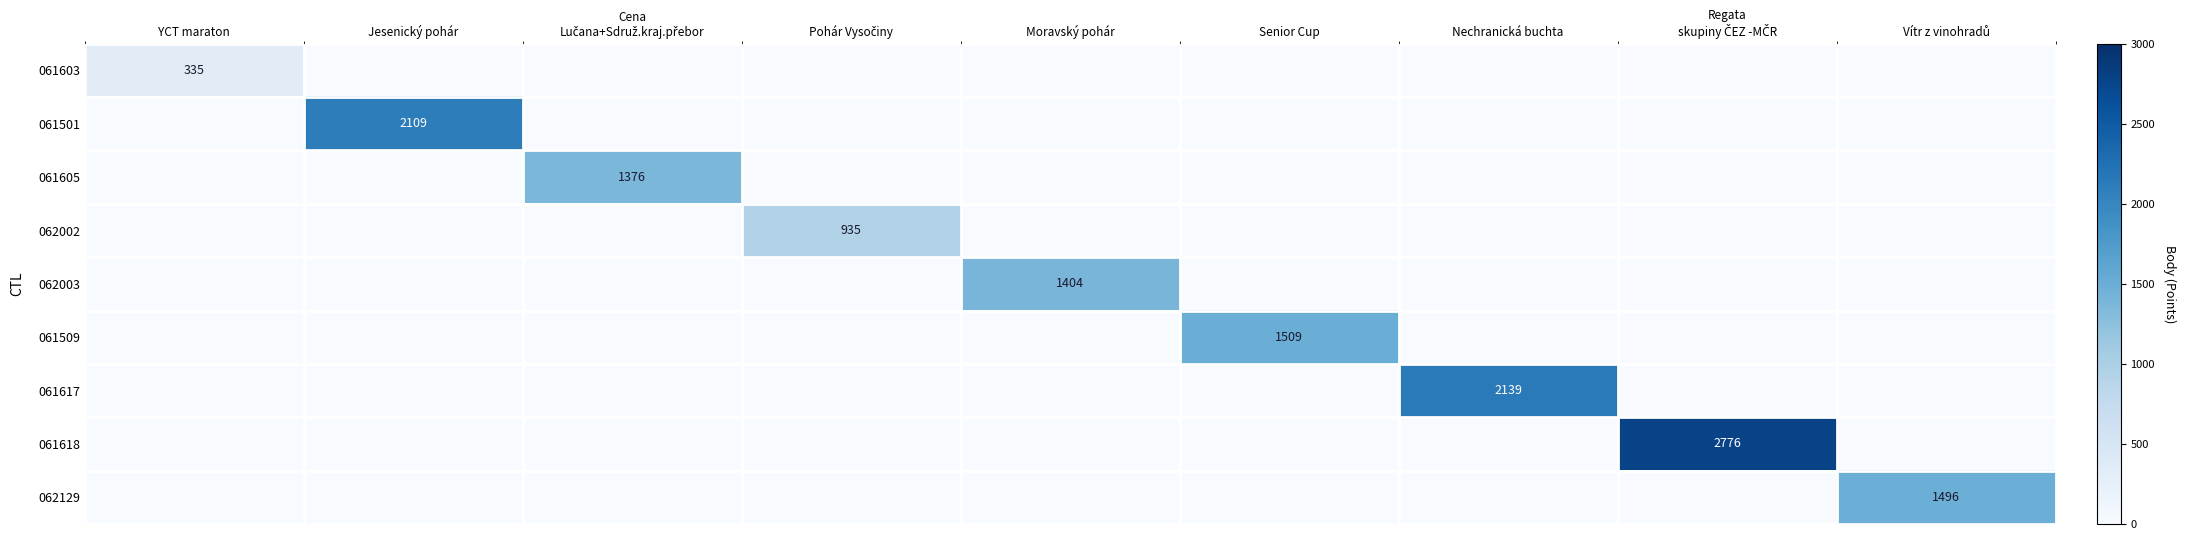

The value of 061617 at Nechranická buchta is 3828. True or false?

False